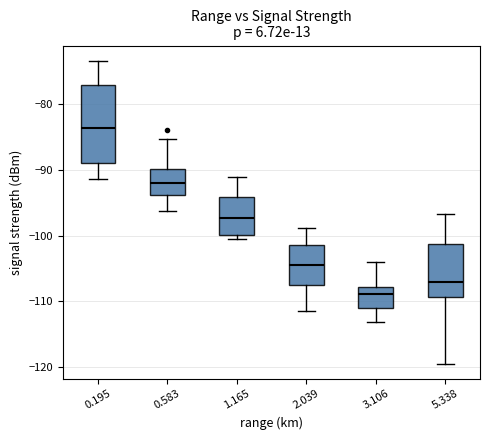

Reading left to right, transcribe this box plot: for each box, give where its median line is, the range the box spans, and where its two whiskers end, as read against the y-axis. The values are not printed on the chart, so give them approximately, as read against the axis.

0.195: median -84, box -89 to -77, whiskers -91 to -73
0.583: median -92, box -94 to -90, whiskers -96 to -85
1.165: median -97, box -100 to -94, whiskers -100 (just below the box's lower edge) to -91
2.039: median -104, box -107 to -101, whiskers -111 to -99
3.106: median -109, box -111 to -108, whiskers -113 to -104
5.338: median -107, box -109 to -101, whiskers -119 to -97